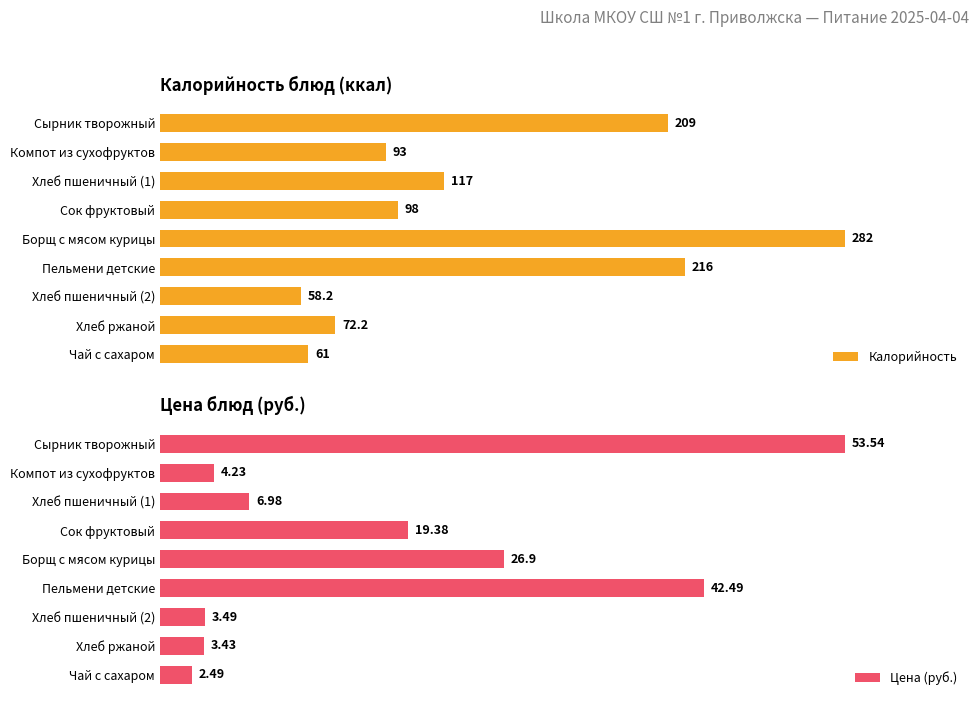

Reading right to left, extract all data points from this chart.

Калорийность: 61.0	72.2	58.2	216.0	282.0	98.0	117.0	93.0	209.0
Цена (руб.): 2.5	3.4	3.5	42.5	26.9	19.4	7.0	4.2	53.5